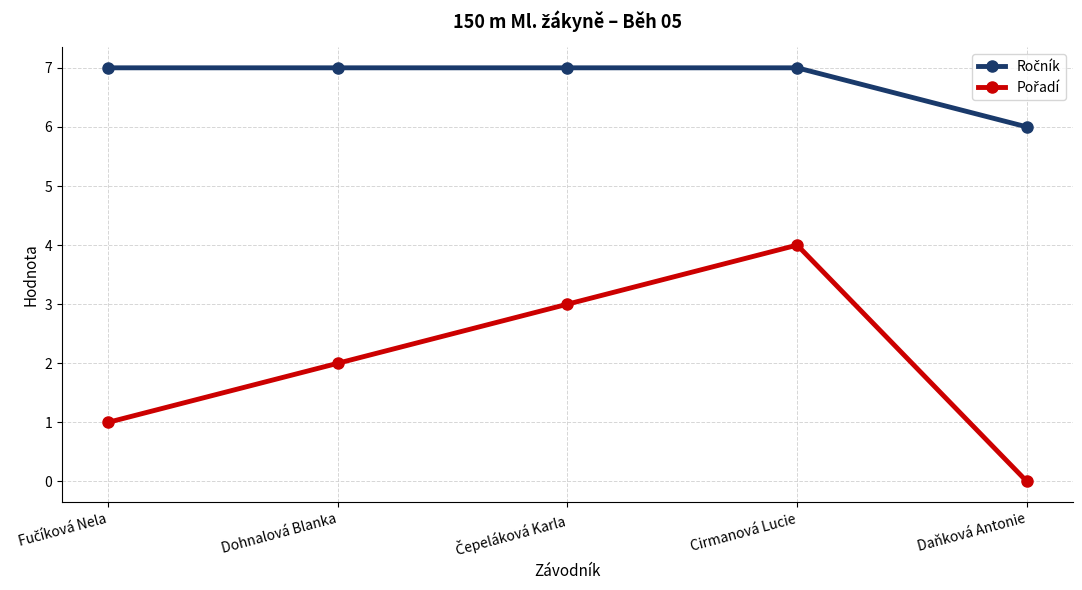

What is the spread (max minus min) of values at Cirmanová Lucie?

3